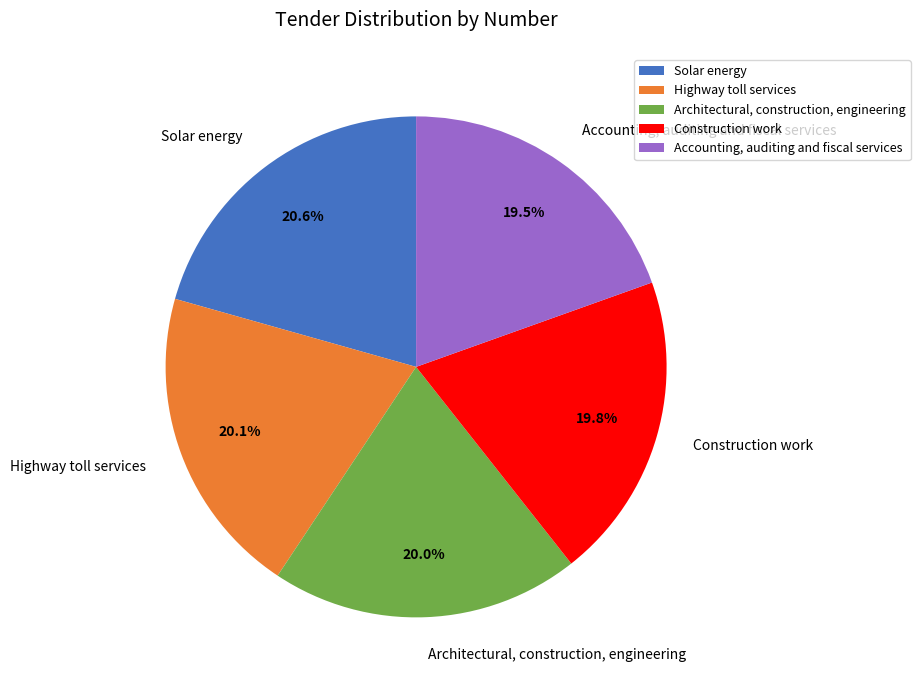

What percentage is the Highway toll services slice, to the nearest percent?

20%